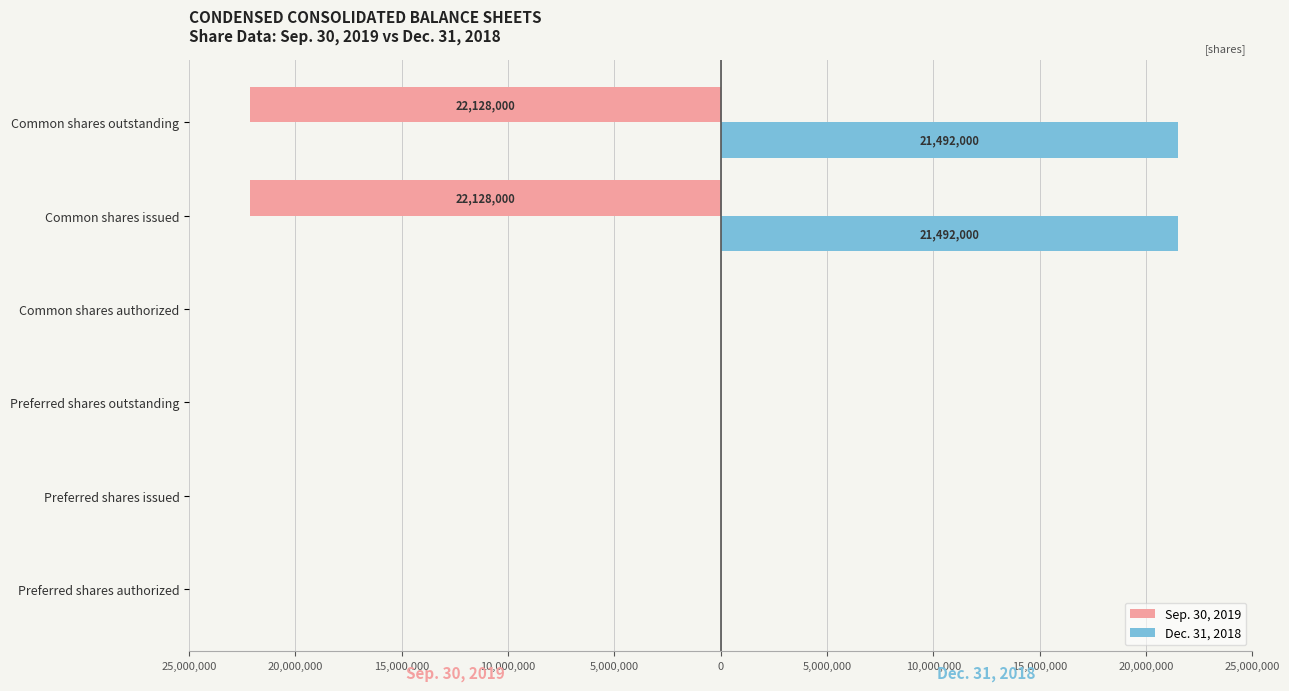

What is the minimum value shown in the chart?

-22128000